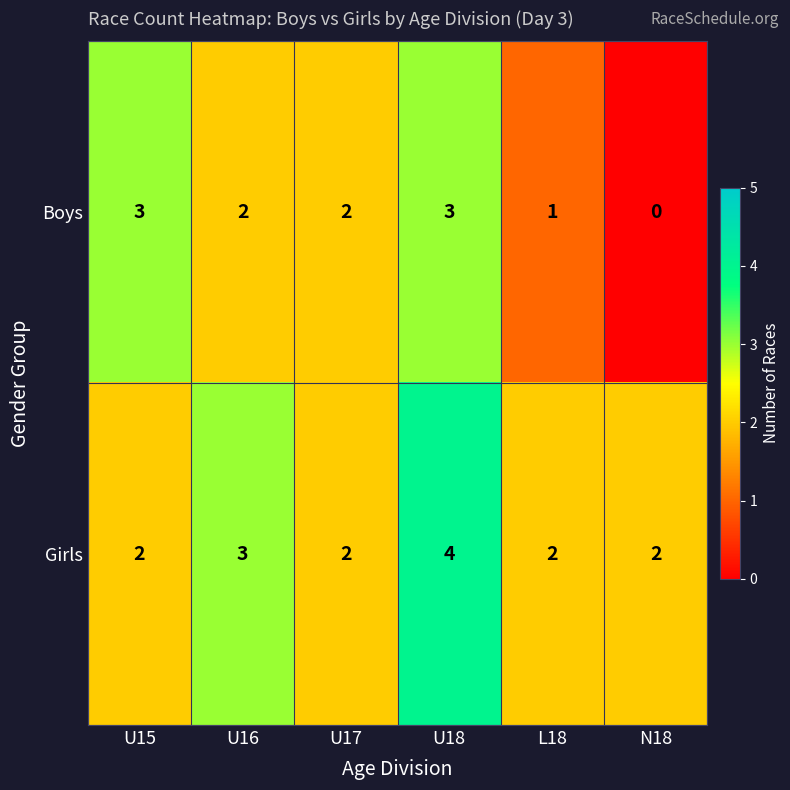

True or false: Girls has a value of 2 at U17.

True